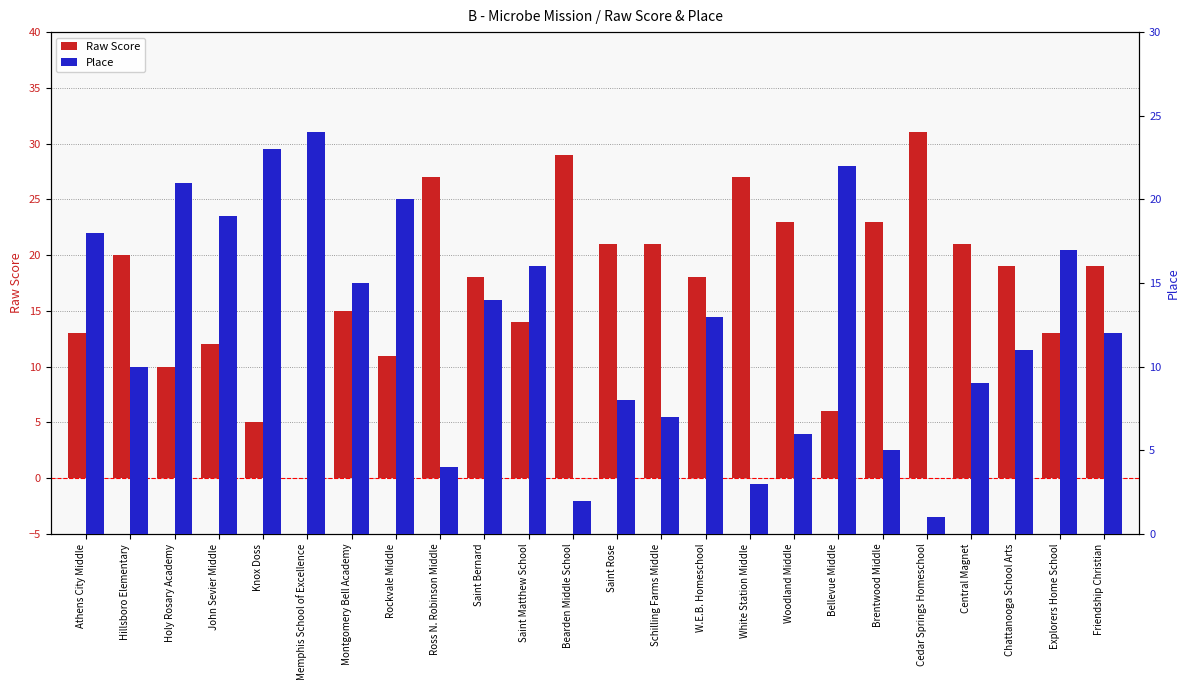

Reading right to left, extract all data points from this chart.

Raw Score: 19	13	19	21	31	23	6	23	27	18	21	21	29	14	18	27	11	15	0	5	12	10	20	13
Place: 12	17	11	9	1	5	22	6	3	13	7	8	2	16	14	4	20	15	24	23	19	21	10	18